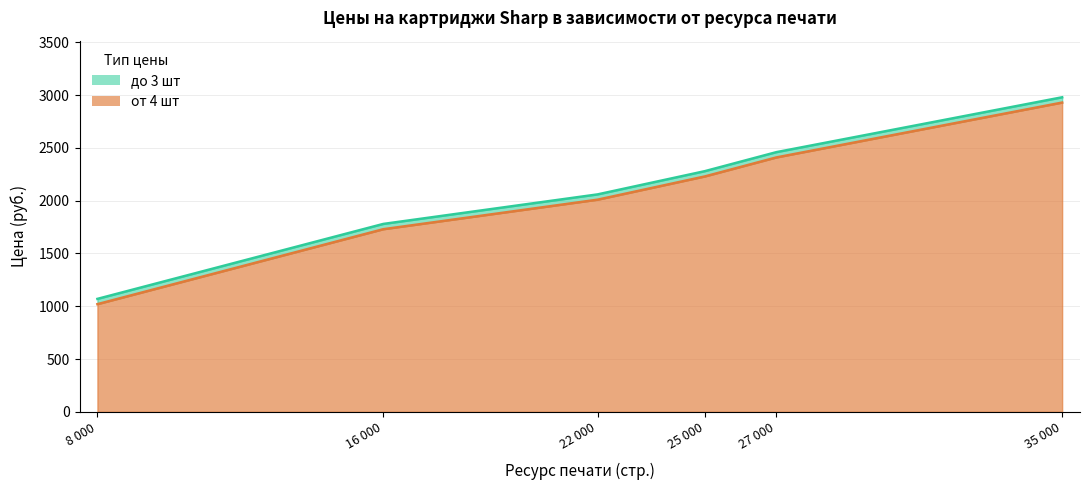

What is the lowest value of the до 3 шт series?

1070